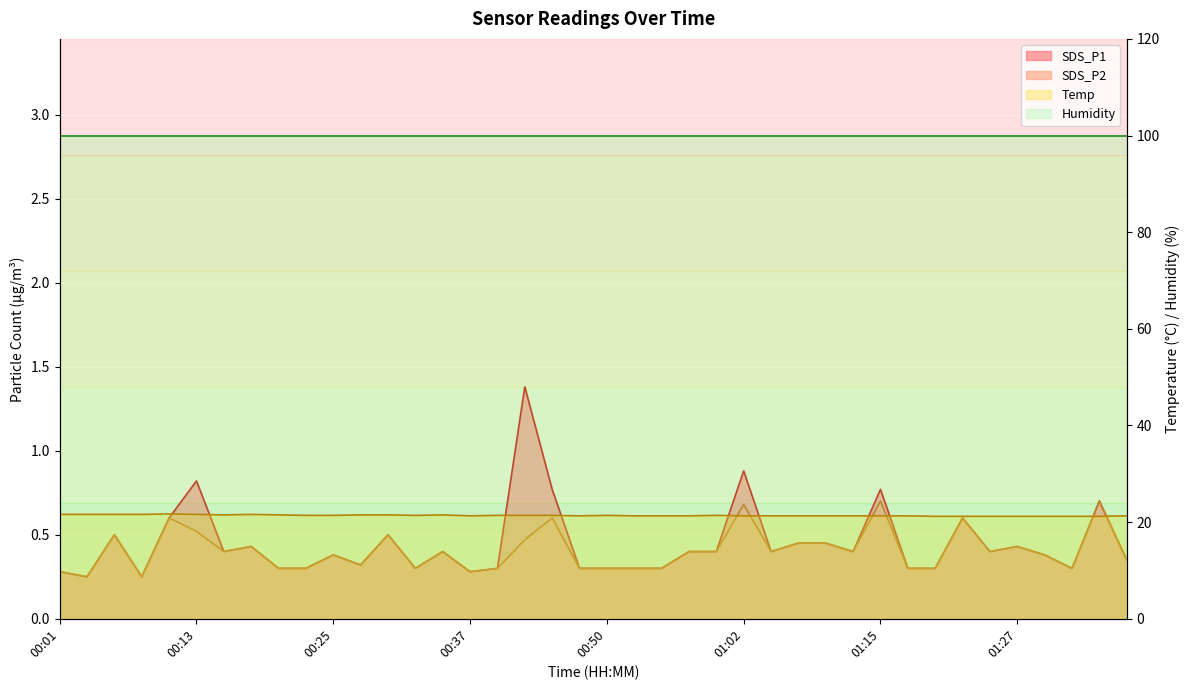

At which label is SDS_P1 closest to 0?

00:03